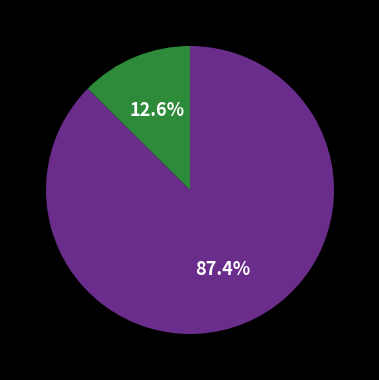

How many slices are in this pie chart?

2